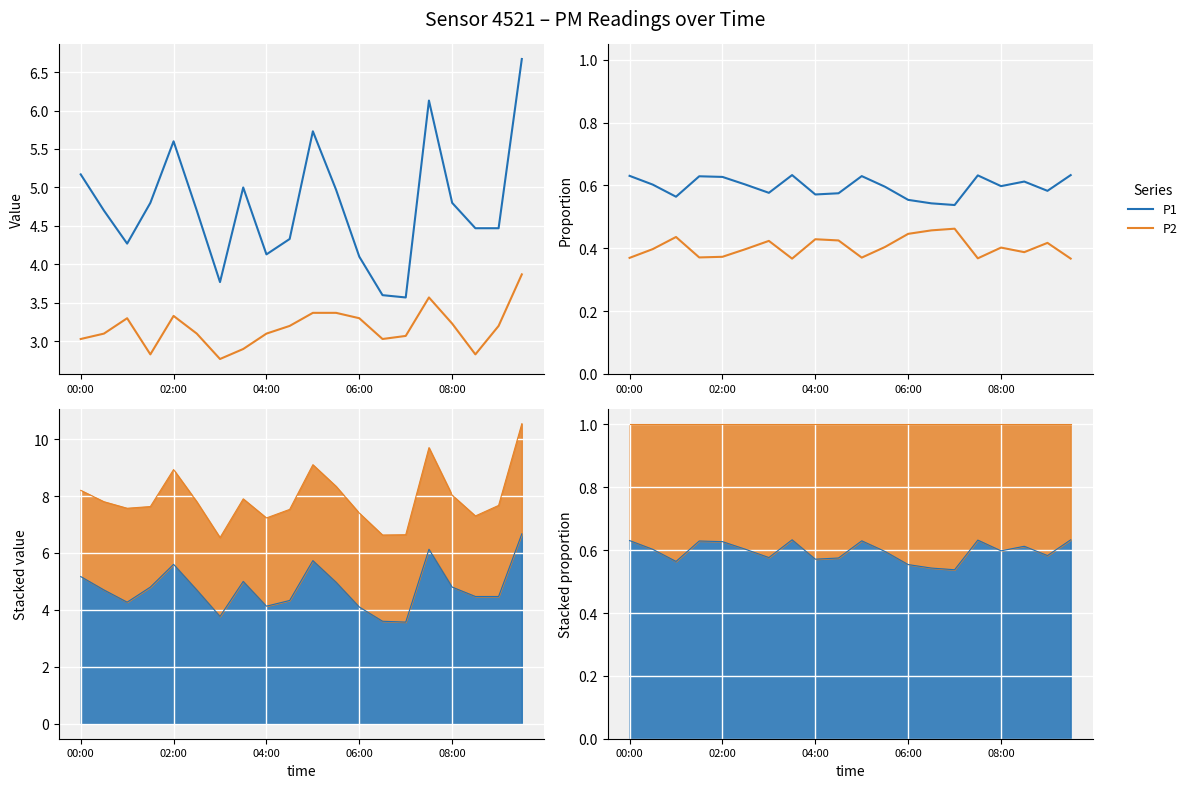

What position from the left is 06:00?

13